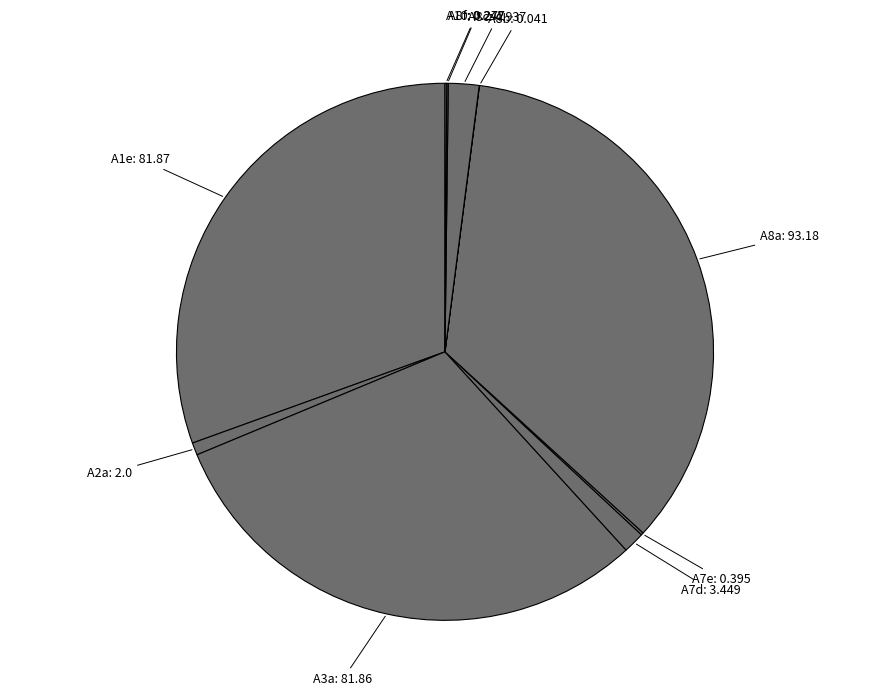

Is it true that A3a: 81.86 is 31% of the pie?

True